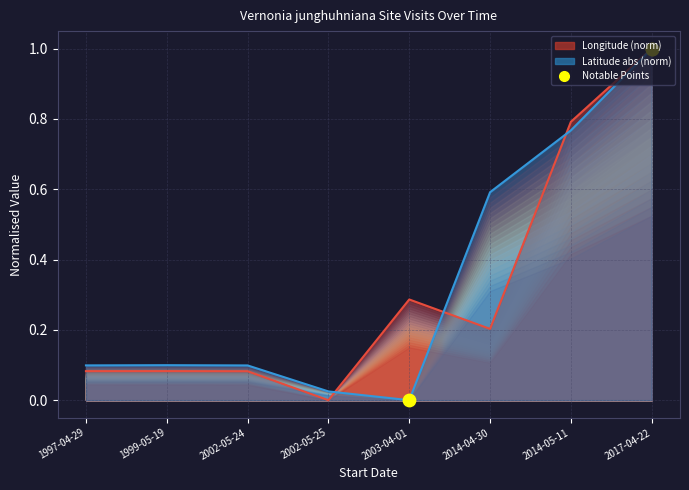

Is the value of Latitude at 2002-05-24 greater than the value of Longitude at 1997-04-29?

Yes